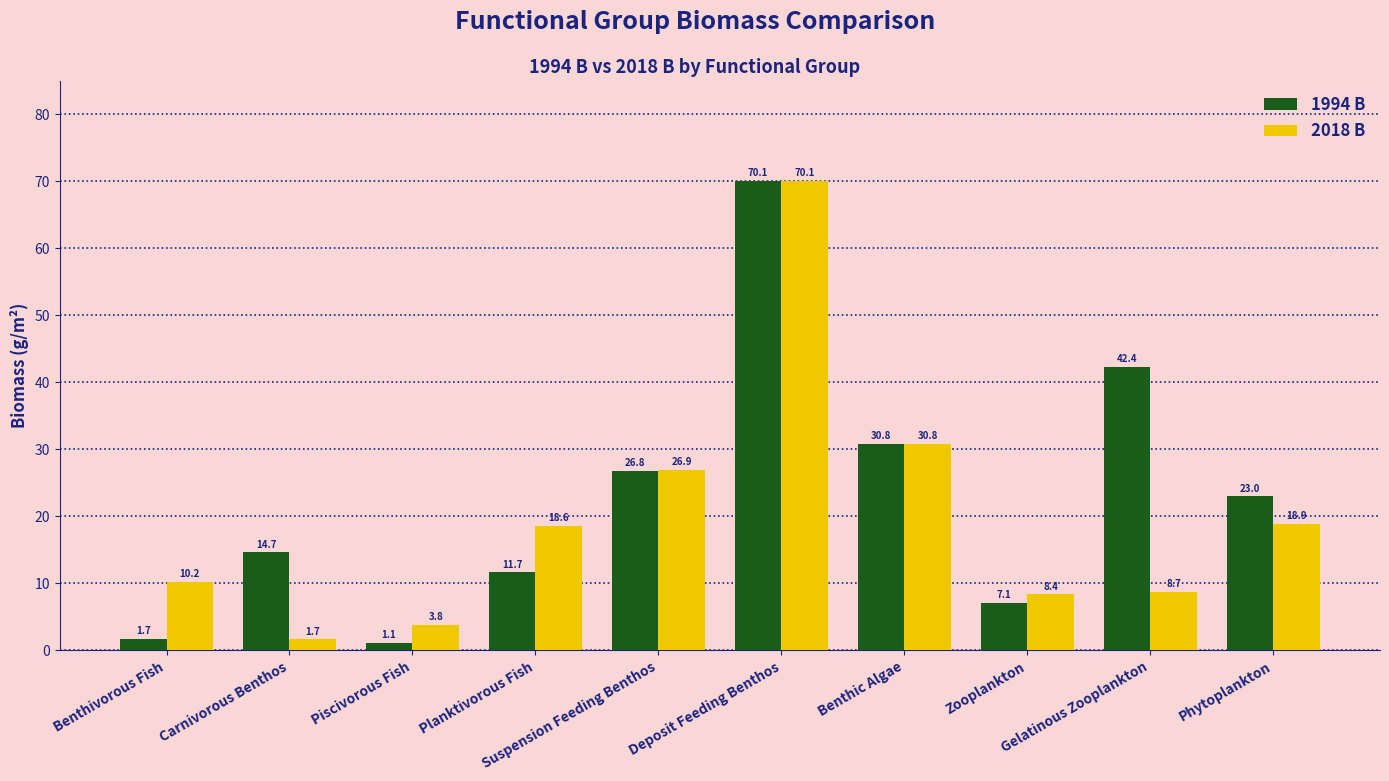

List the labels in order of 1994 B value, smallest first.

Piscivorous Fish, Benthivorous Fish, Zooplankton, Planktivorous Fish, Carnivorous Benthos, Phytoplankton, Suspension Feeding Benthos, Benthic Algae, Gelatinous Zooplankton, Deposit Feeding Benthos